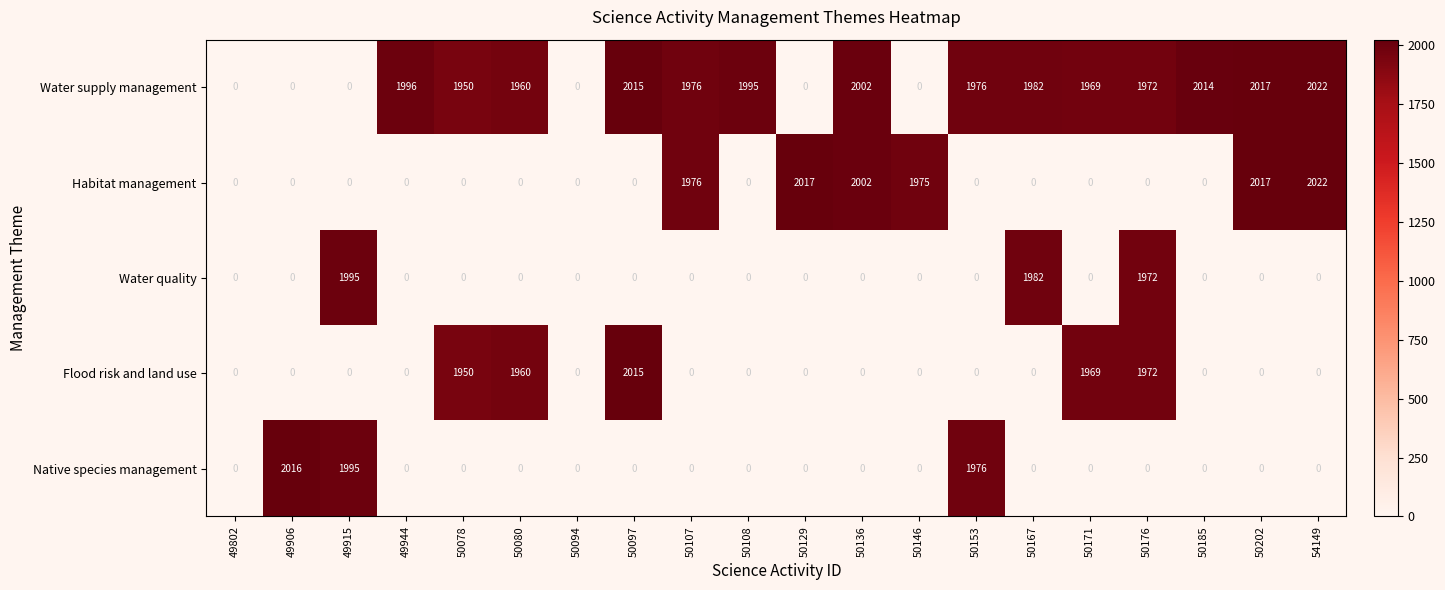

True or false: Water quality has a value of 1016 at 49802.

False